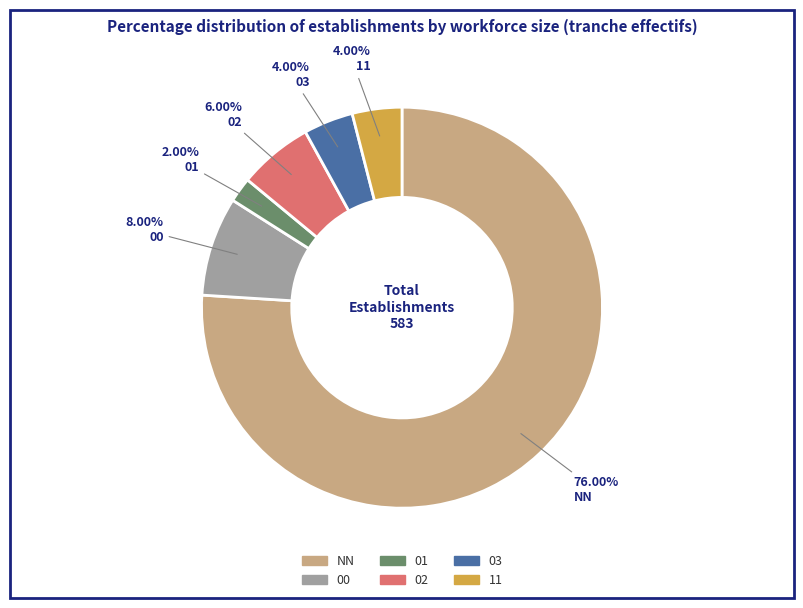

To the nearest percent, what is the average slice percentage?

17%